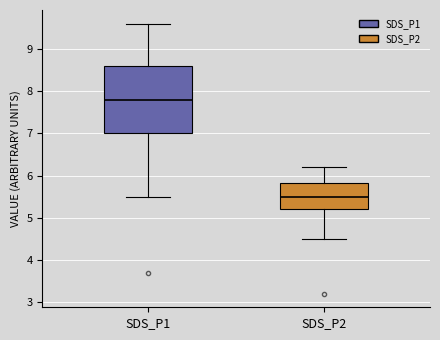

Where is the lower edge of the box for SDS_P1 on the y-axis? The values are not printed on the chart, so give them approximately, as read against the axis.

7.0